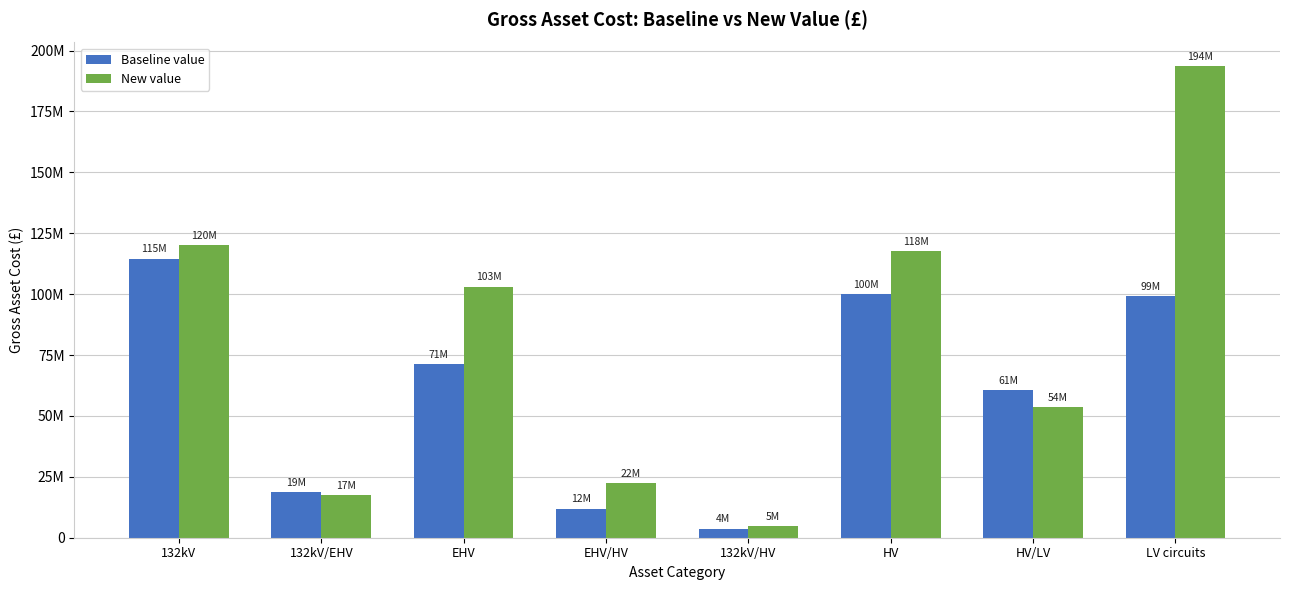

Between HV and LV circuits, which series saw the biggest shift?

New value